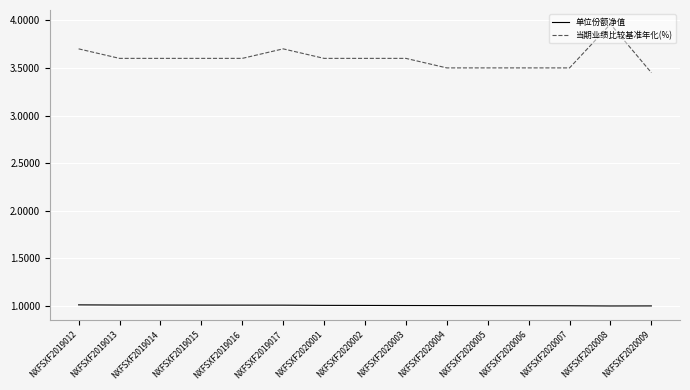

True or false: 单位份额净值 and 当期业绩比较基准年化(%) intersect in this chart.

False